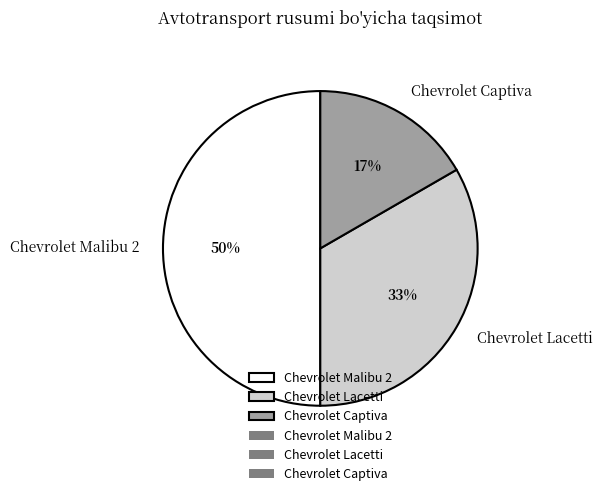

To the nearest percent, what is the difference between the largest and smallest slice percentages?

33%